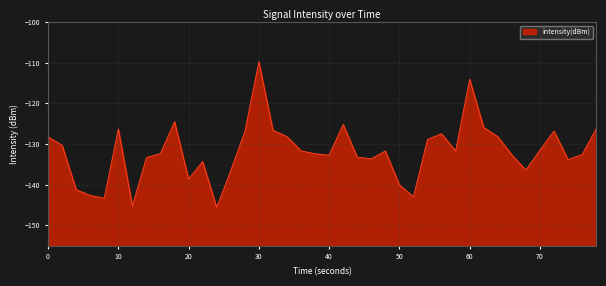

Which category has the highest value across all series?

30